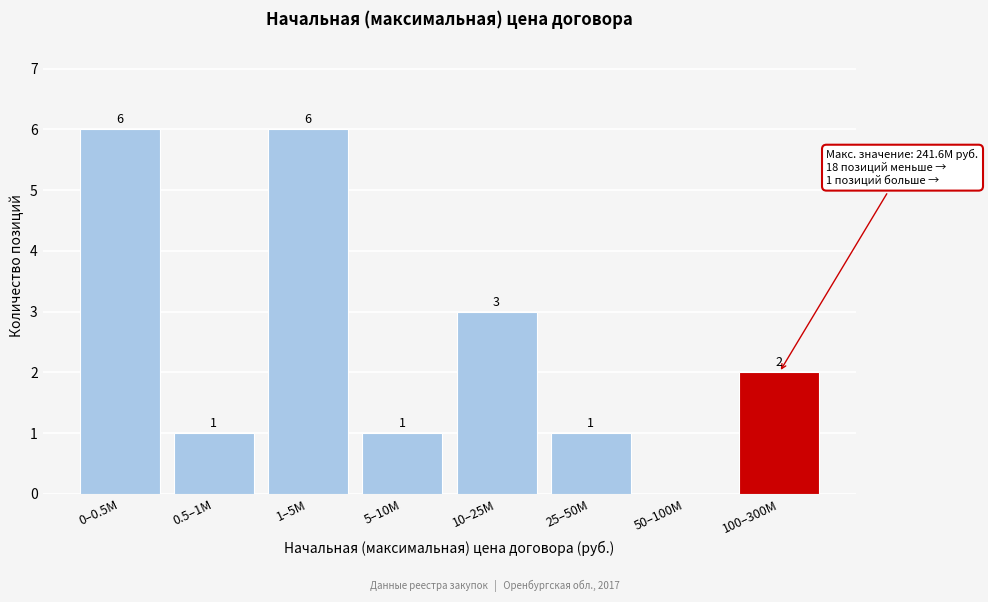

Reading left to right, transcribe all the data shown in this chart.

0–0.5M=6	0.5–1M=1	1–5M=6	5–10M=1	10–25M=3	25–50M=1	50–100M=0	100–300M=2